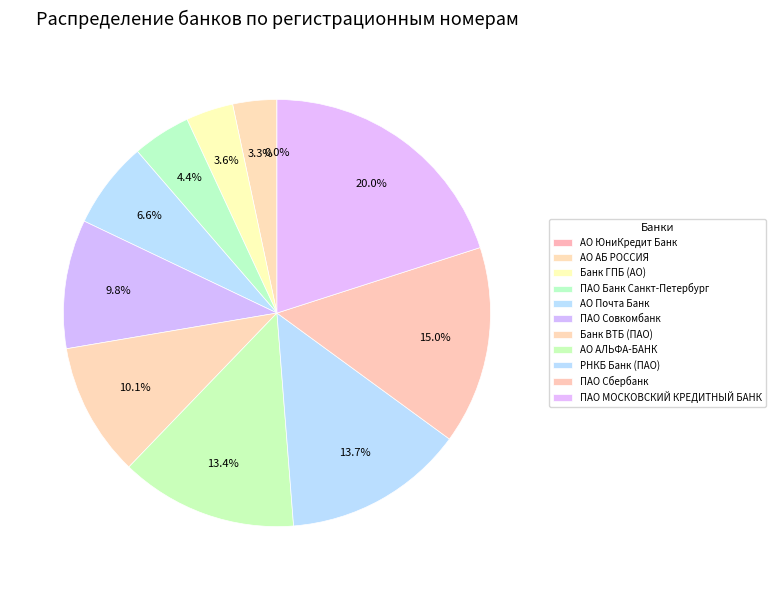

How many slices are in this pie chart?

11